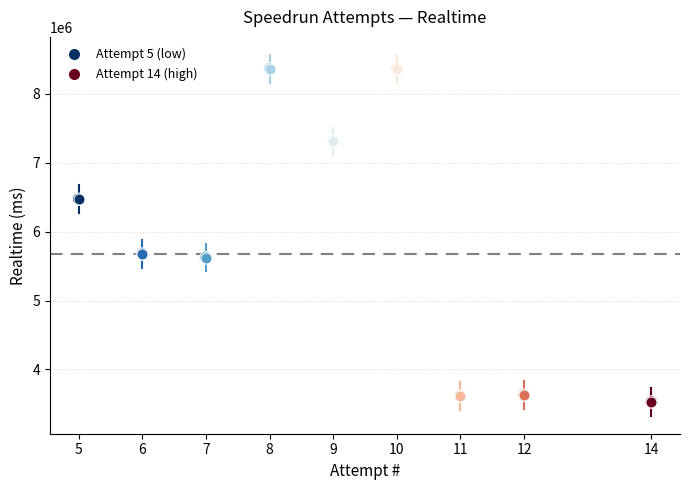

What is the range of Y values (max minus min)?

4831939